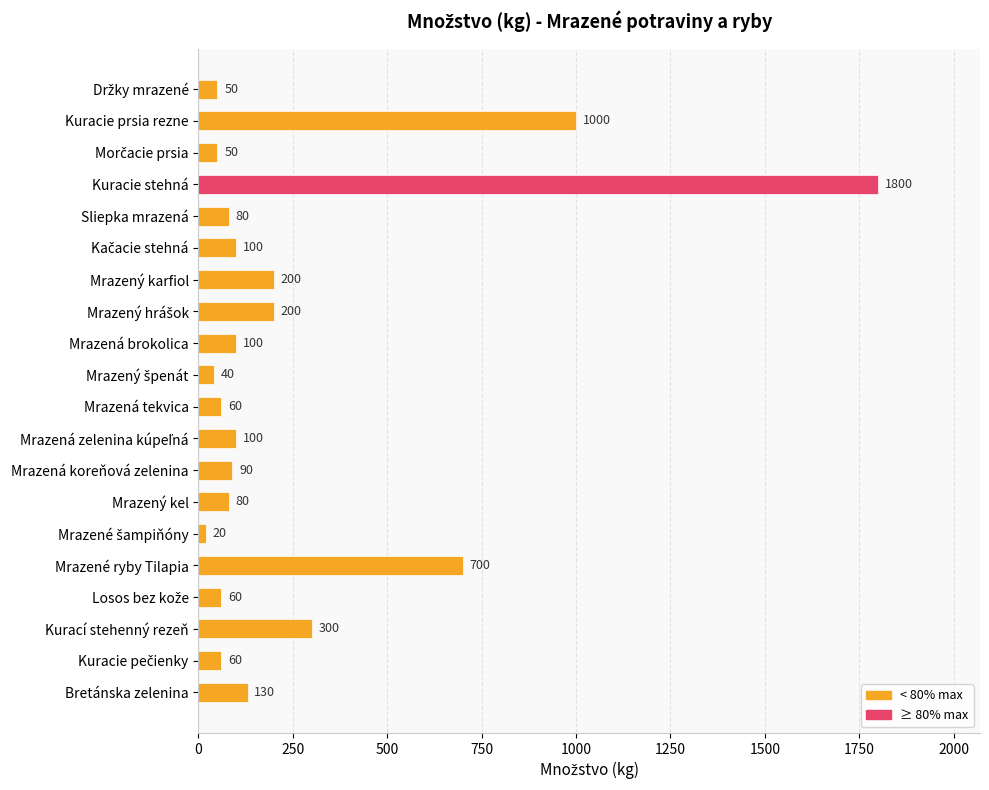

What is the change in value from Mrazená koreňová zelenina to Mrazené ryby Tilapia?

+610